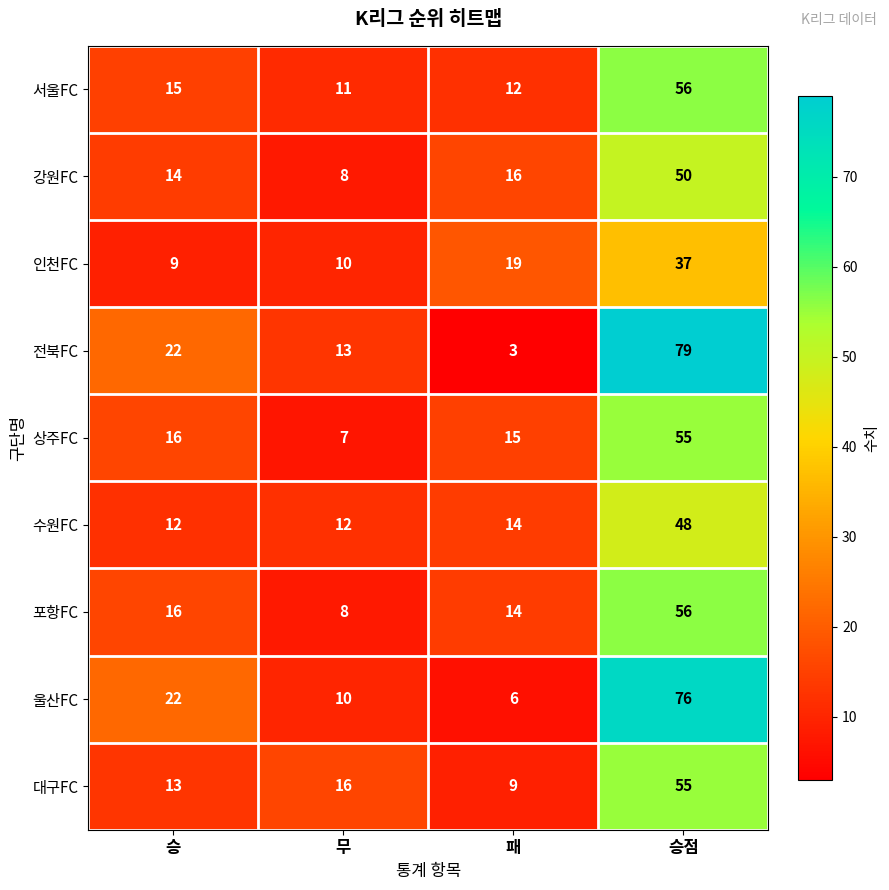

At which label is 전북FC closest to 41?

승